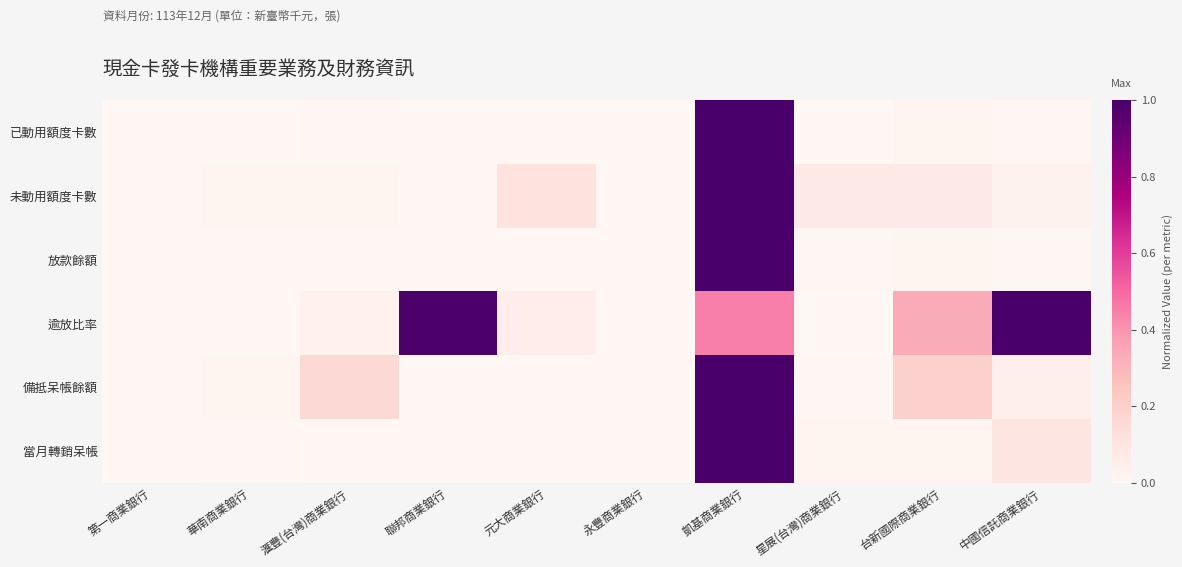

Count the number of data series in this chart.

6